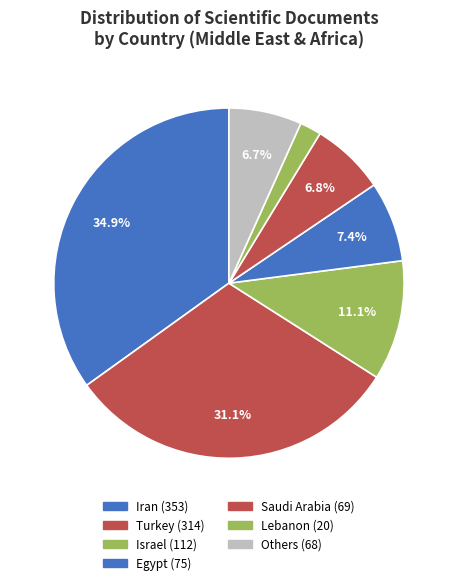

How many segments does this pie chart have?

7